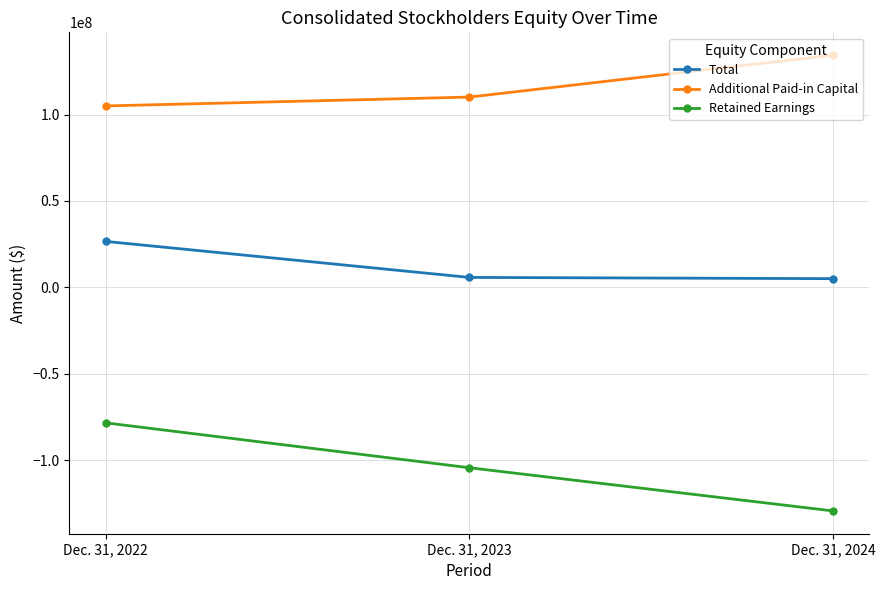

At which category is the sum across all series the highest?

Dec. 31, 2022